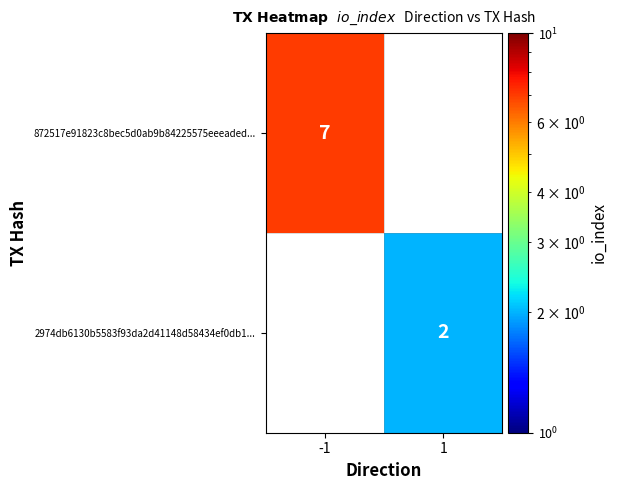

What is the minimum value shown in the chart?

2.0